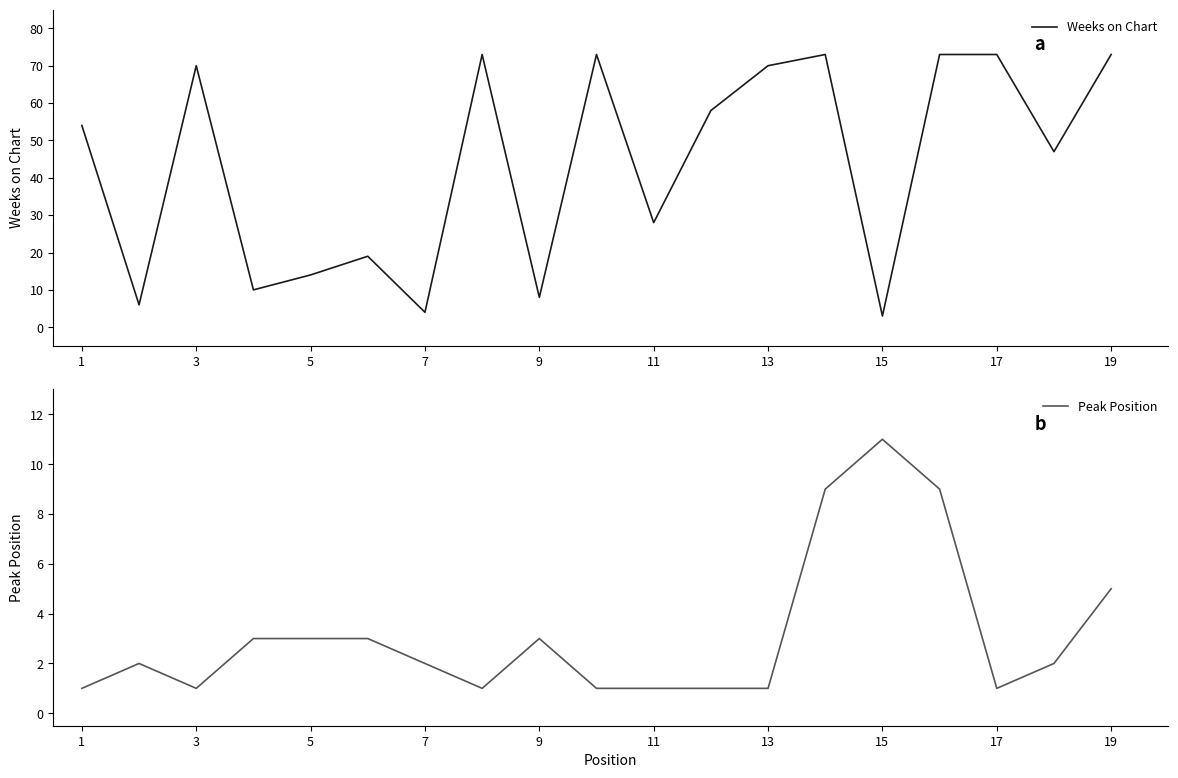

Which category has the highest value in the Peak Position series?

15